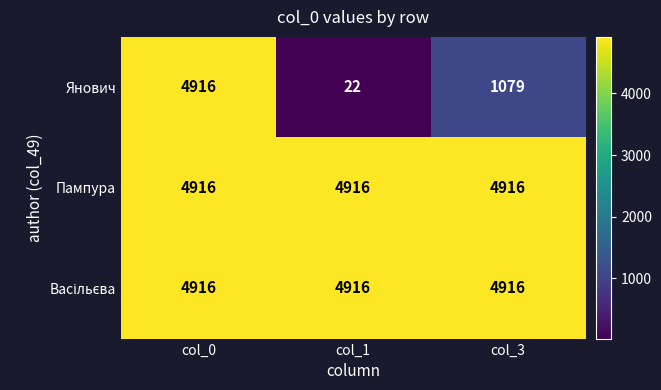

What is the minimum value shown in the chart?

22